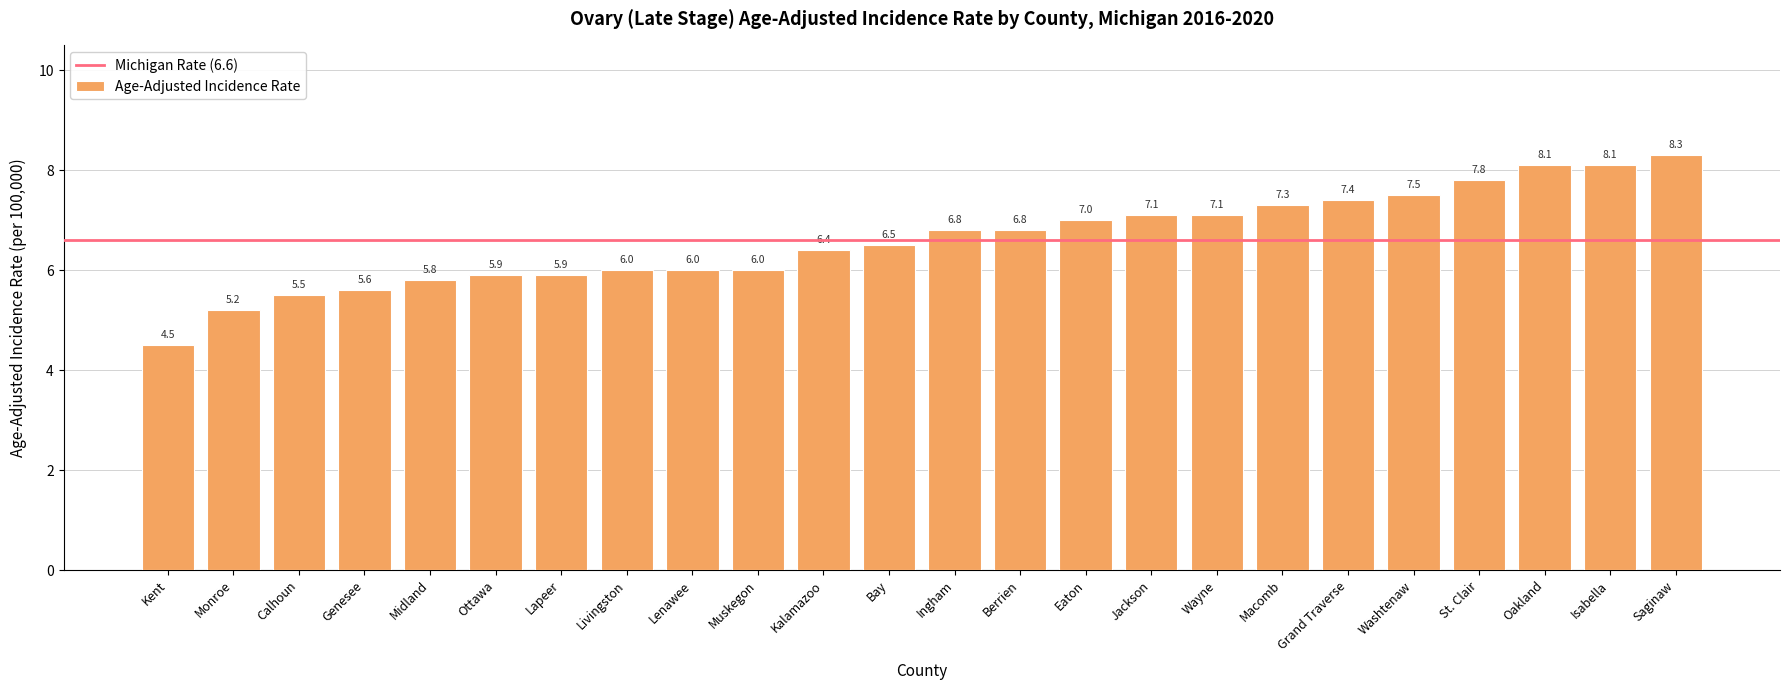

How many bars are there in total?

24